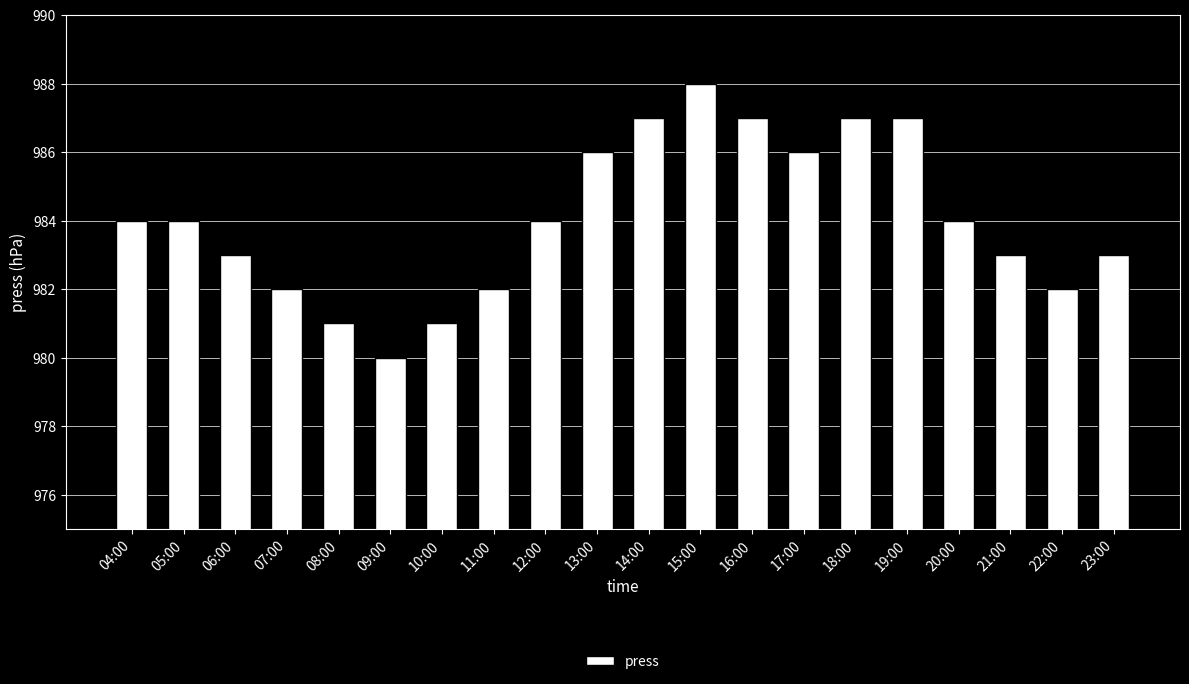

What is the minimum value shown in the chart?

980